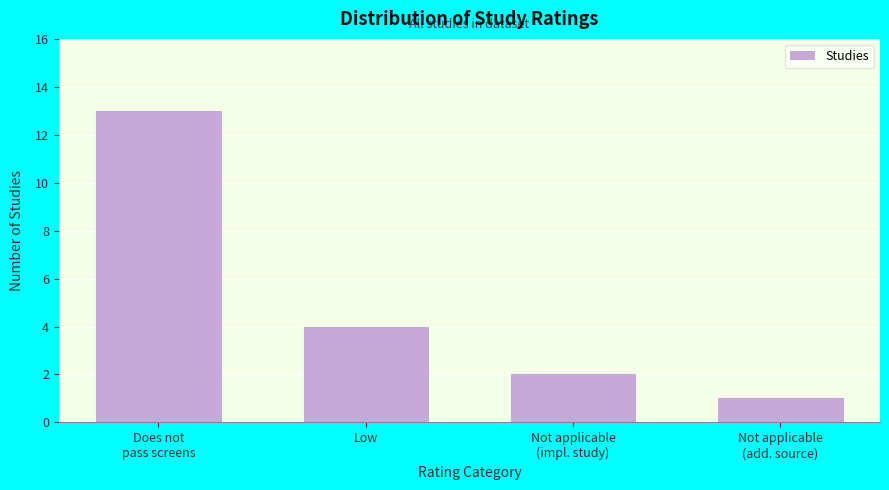

Reading left to right, extract all data points from this chart.

13	4	2	1